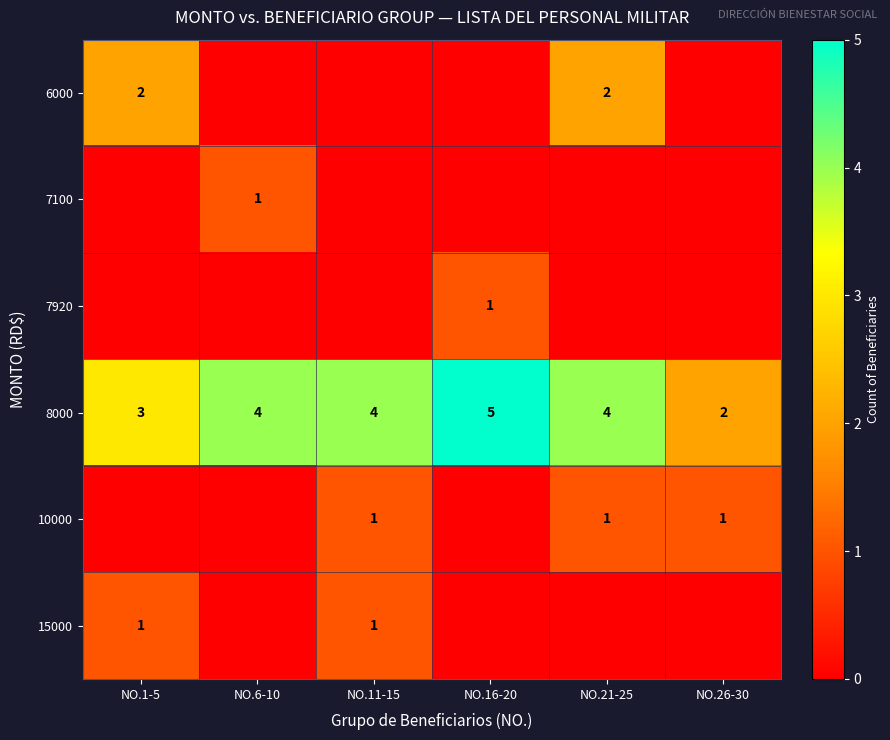

Which label corresponds to the largest value in the chart?

NO.16-20